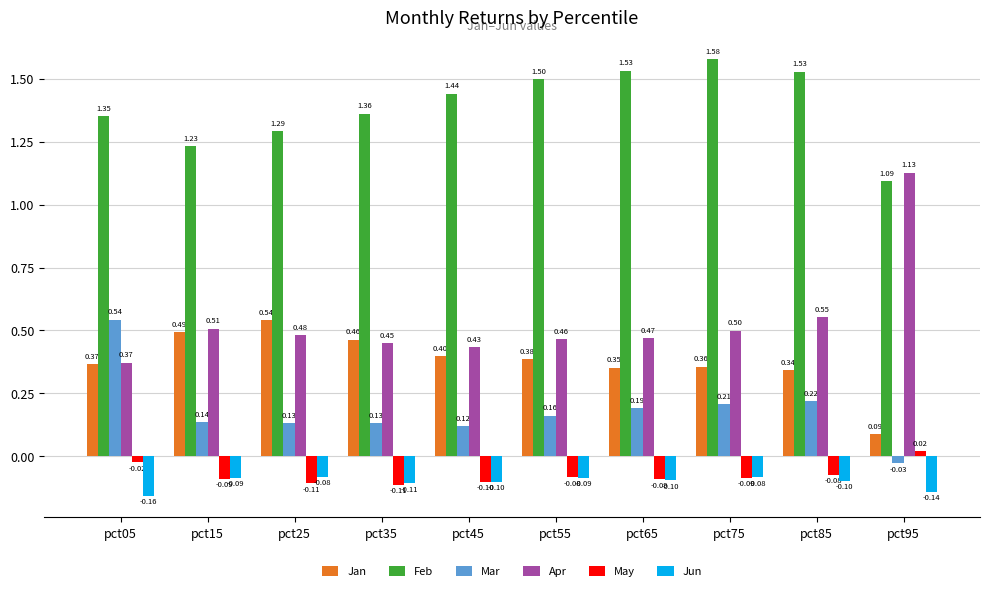

At which label is Feb closest to 1?

pct95